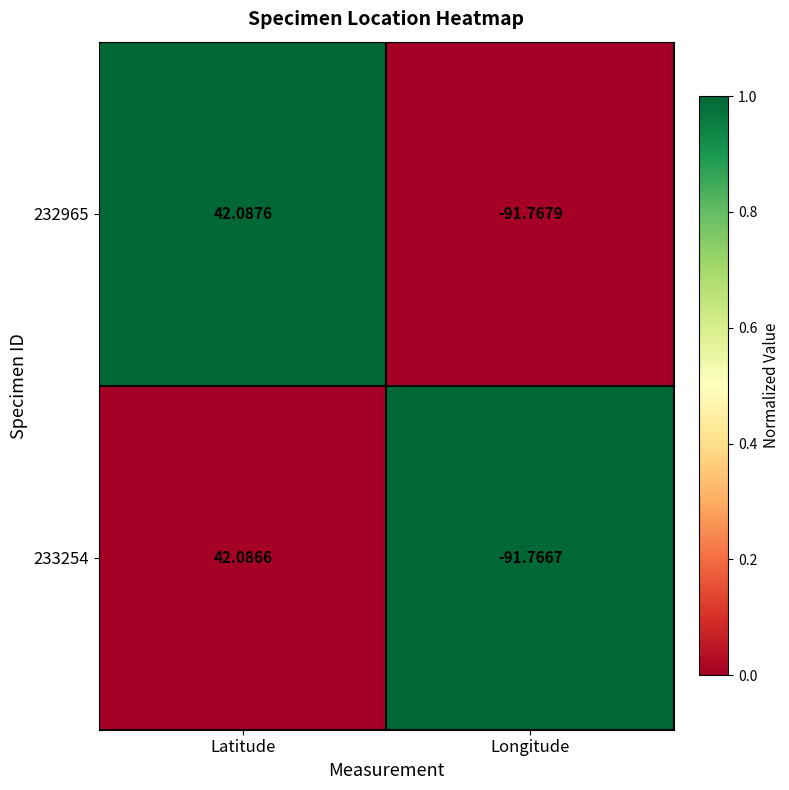

At which category is the sum across all series the highest?

Latitude